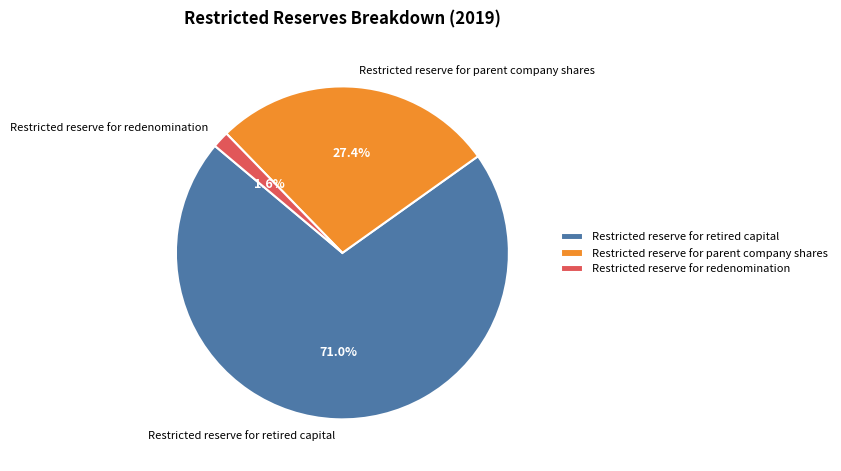

To the nearest percent, what is the combined percentage of Restricted reserve for parent company shares and Restricted reserve for retired capital?

98%